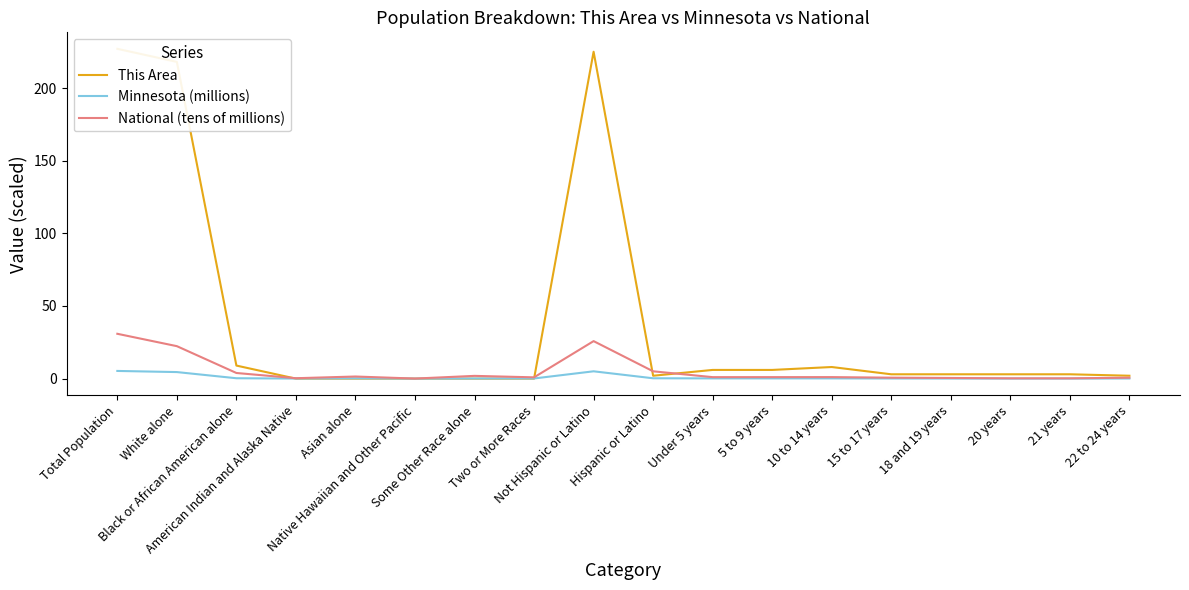

What is the total value across all series at 22 to 24 years?

2.8